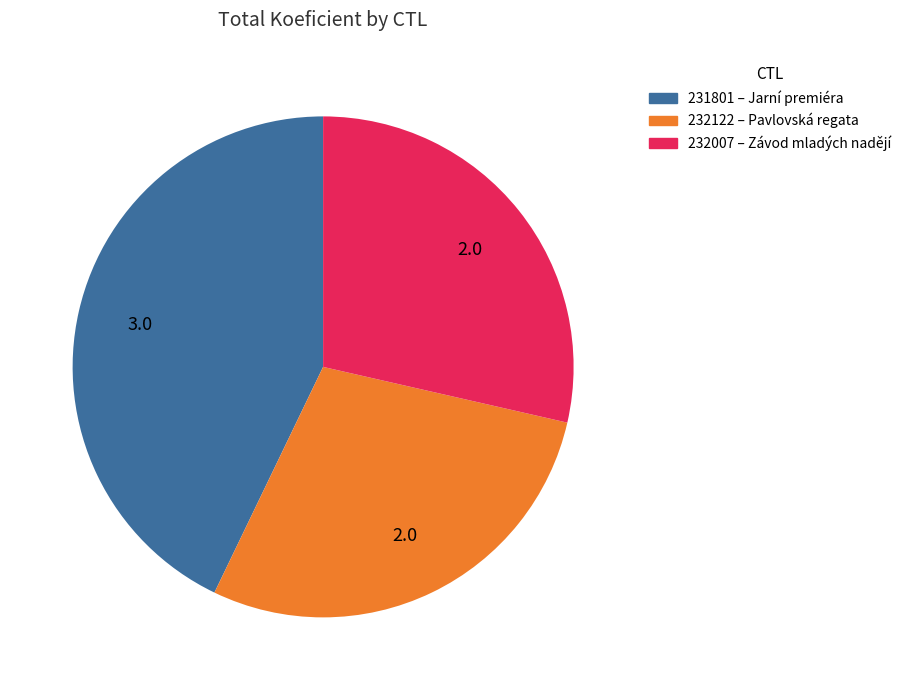

Is the sum of 231801 and 232122 greater than half?

Yes